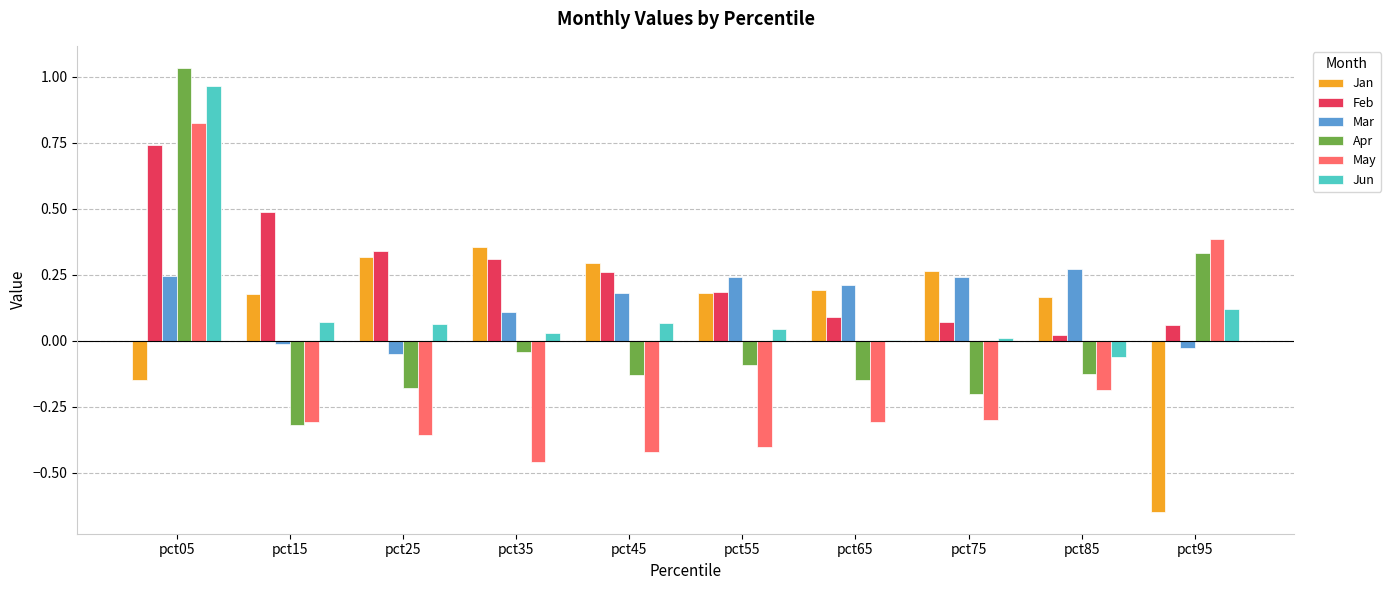

Which category has the highest value in the Jan series?

pct35